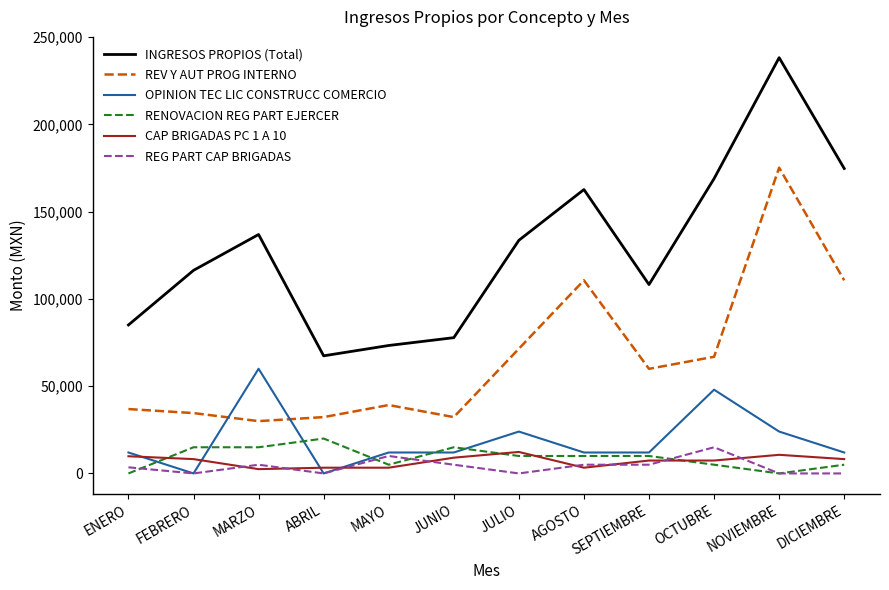

True or false: REG PART CAP BRIGADAS and RENOVACION REG PART EJERCER intersect in this chart.

True